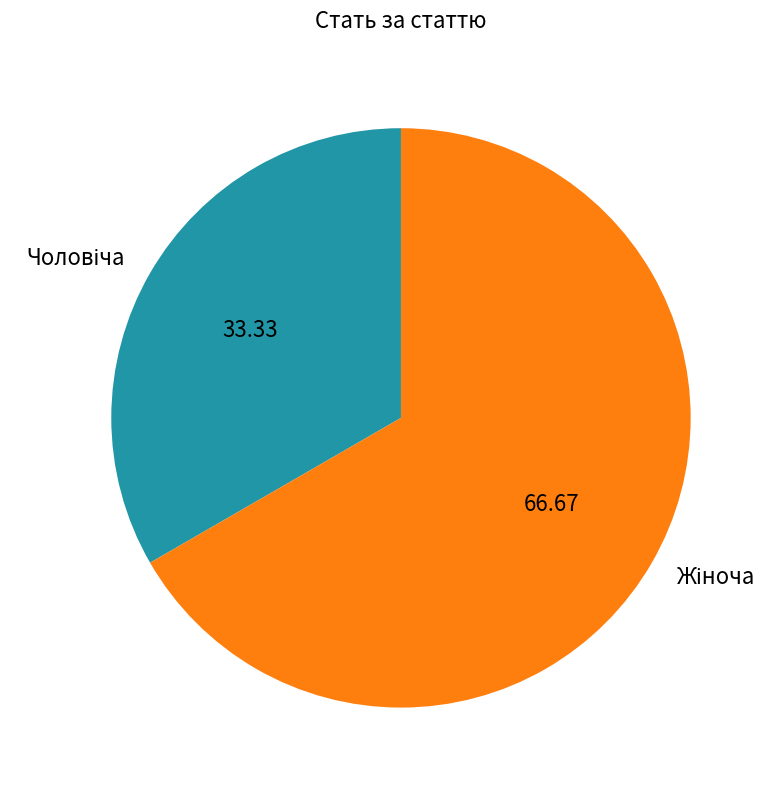

Is there a majority slice in this chart?

Yes